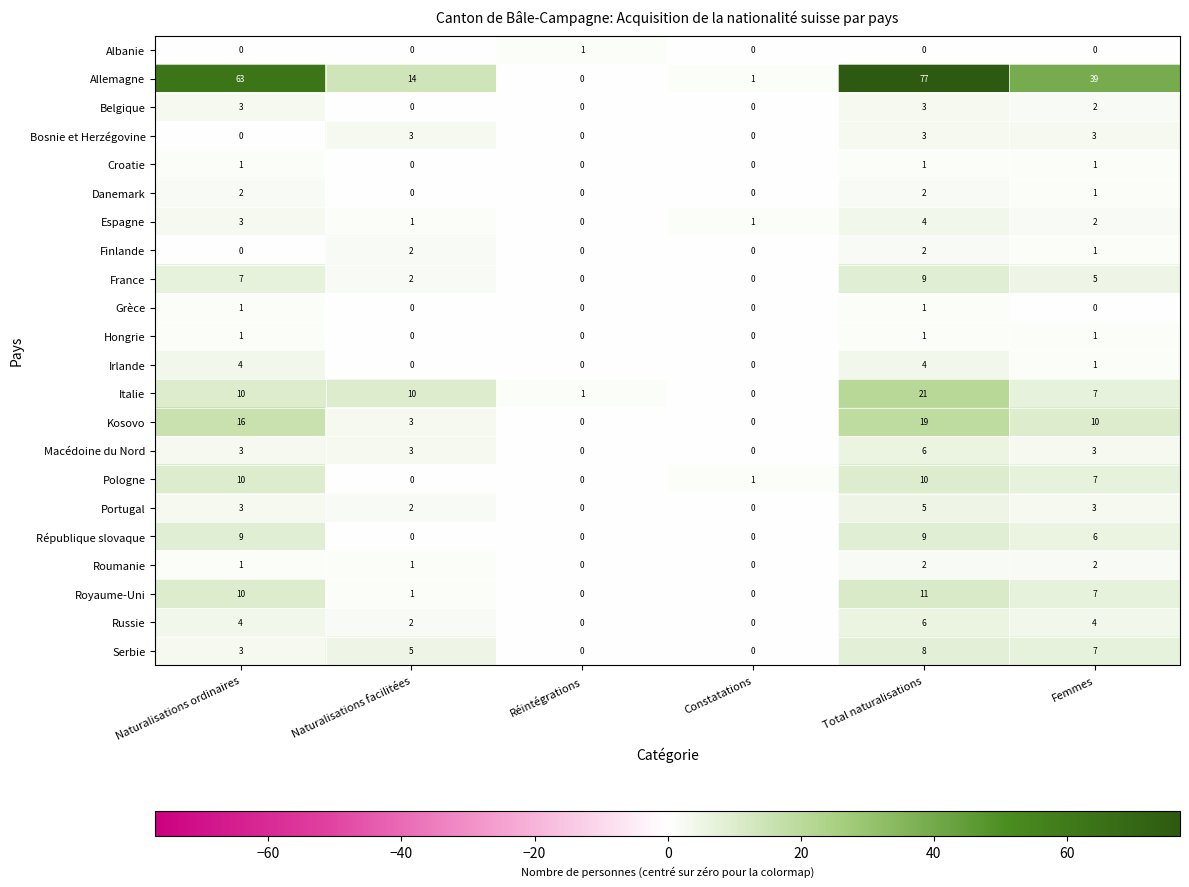

What is the difference between the maximum and minimum values in the France series?

9